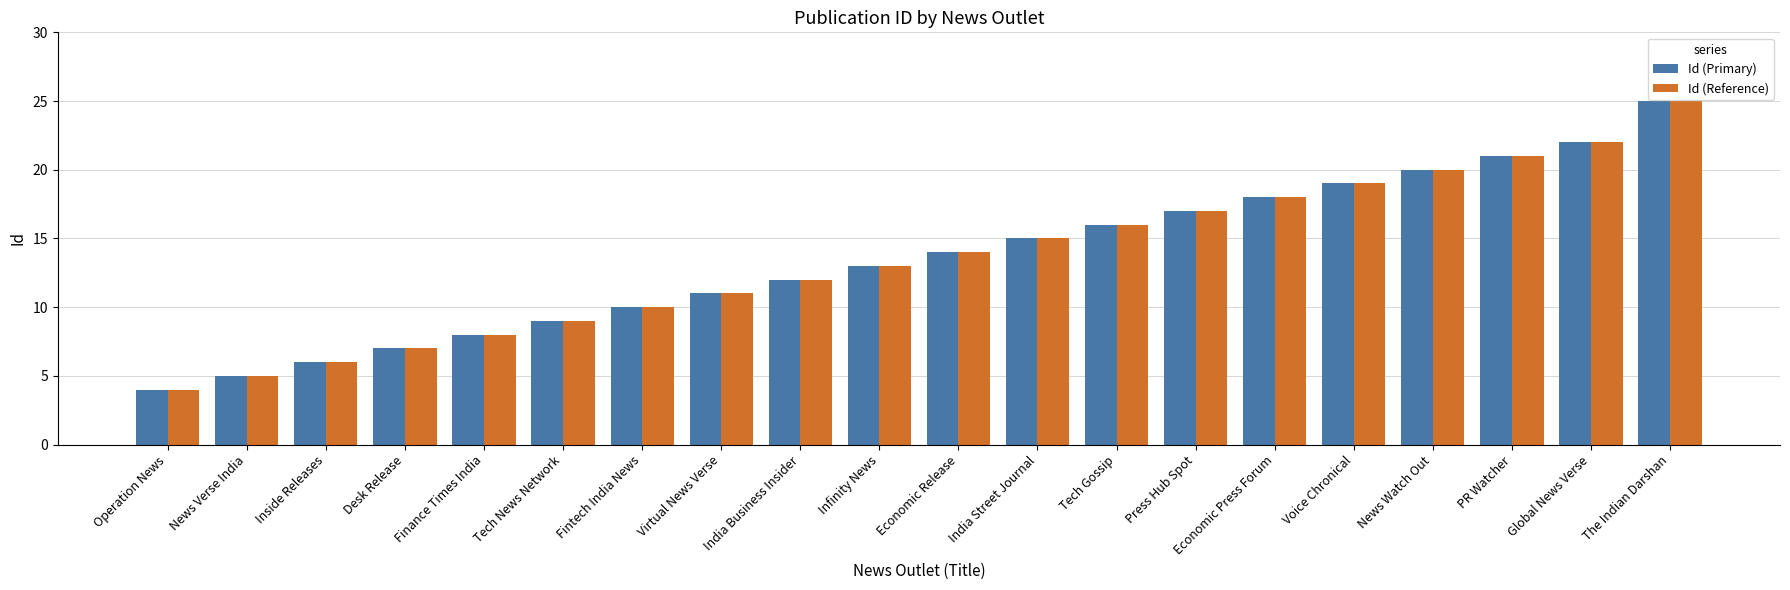

At which category does the chart reach its peak across all series?

The Indian Darshan